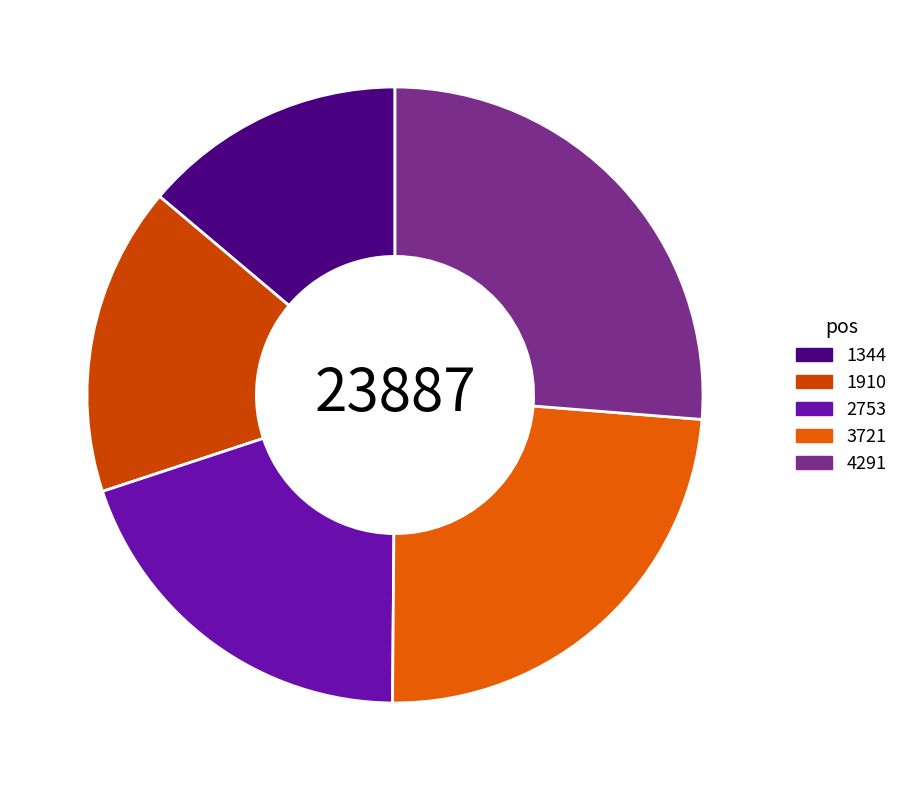

Count the number of slices in the pie.

5